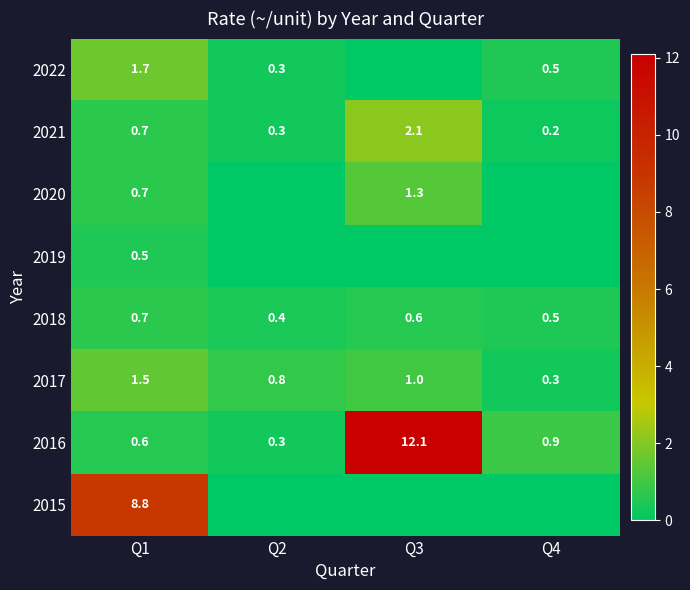

List the labels in order of 2018 value, smallest first.

Q2, Q4, Q3, Q1